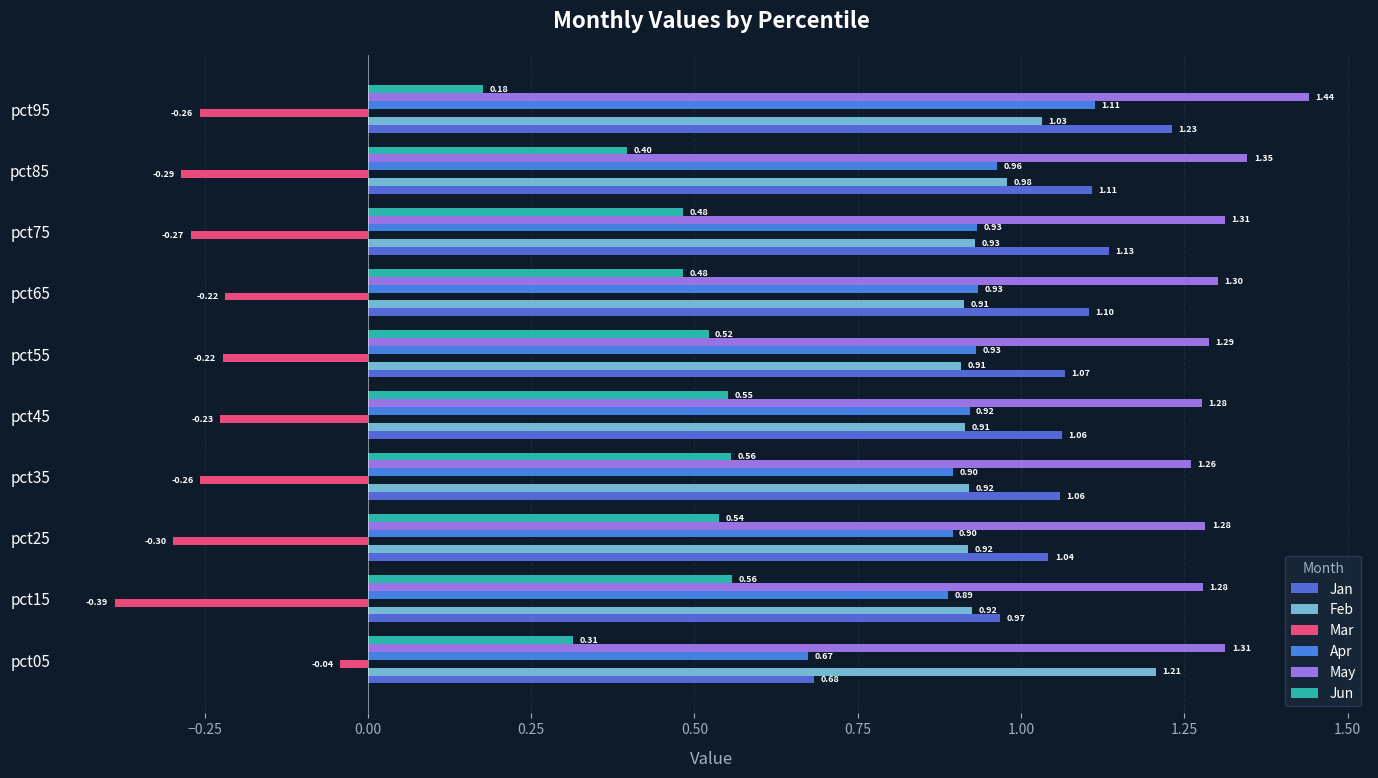

How many series are shown in this chart?

6